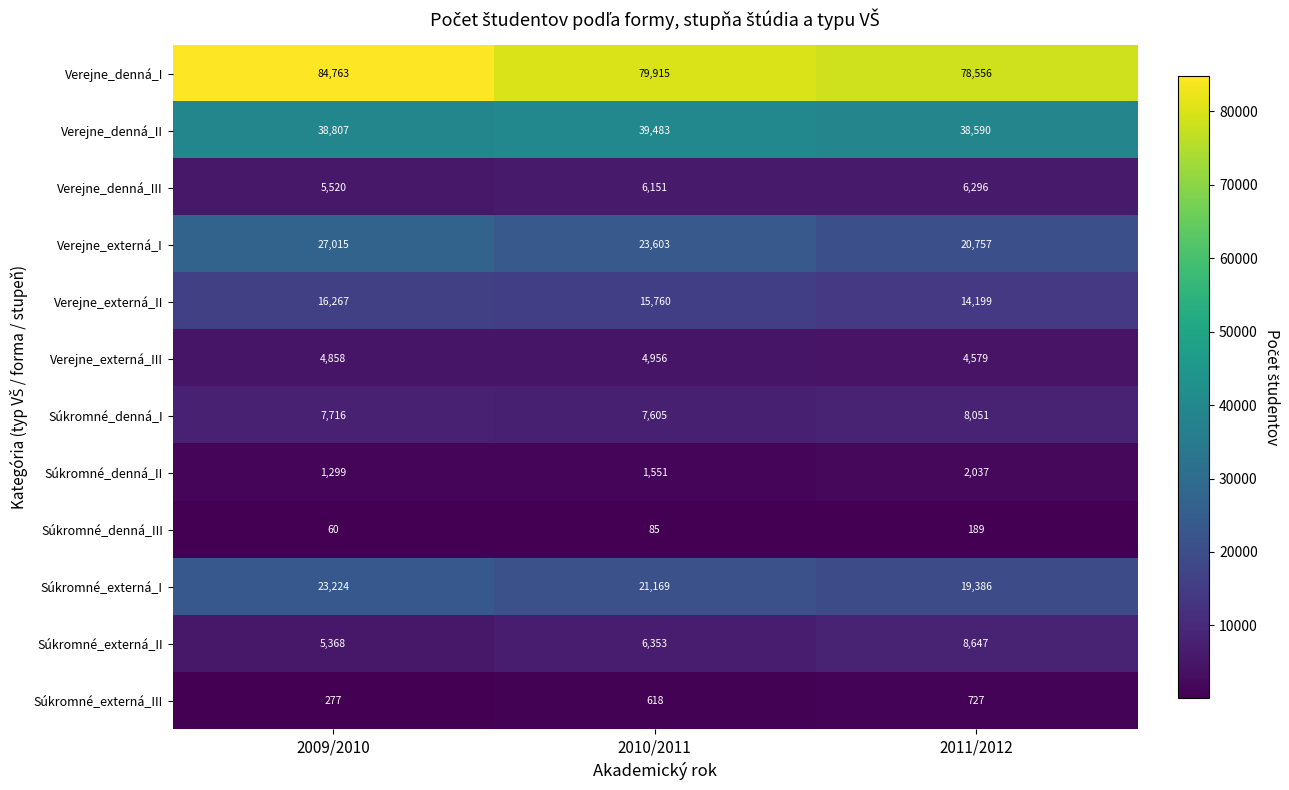

What is the greatest value displayed?

84763